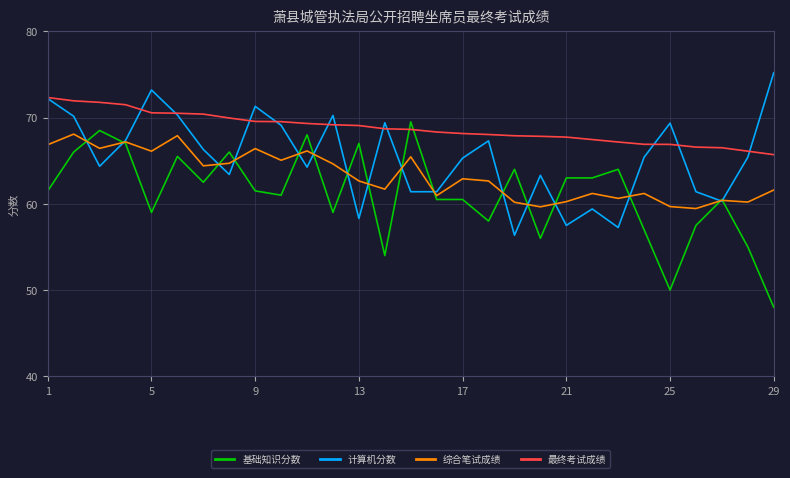

What is the greatest value displayed?

75.2